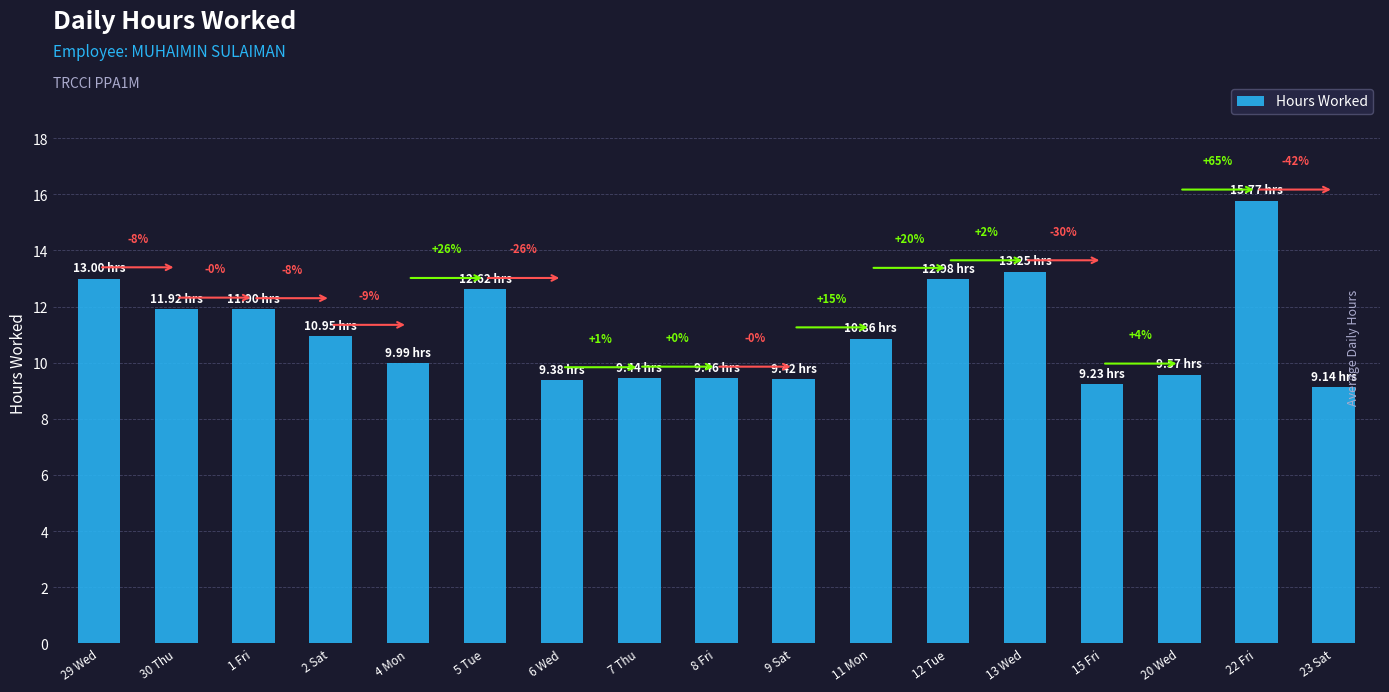

How many bars are there in total?

17